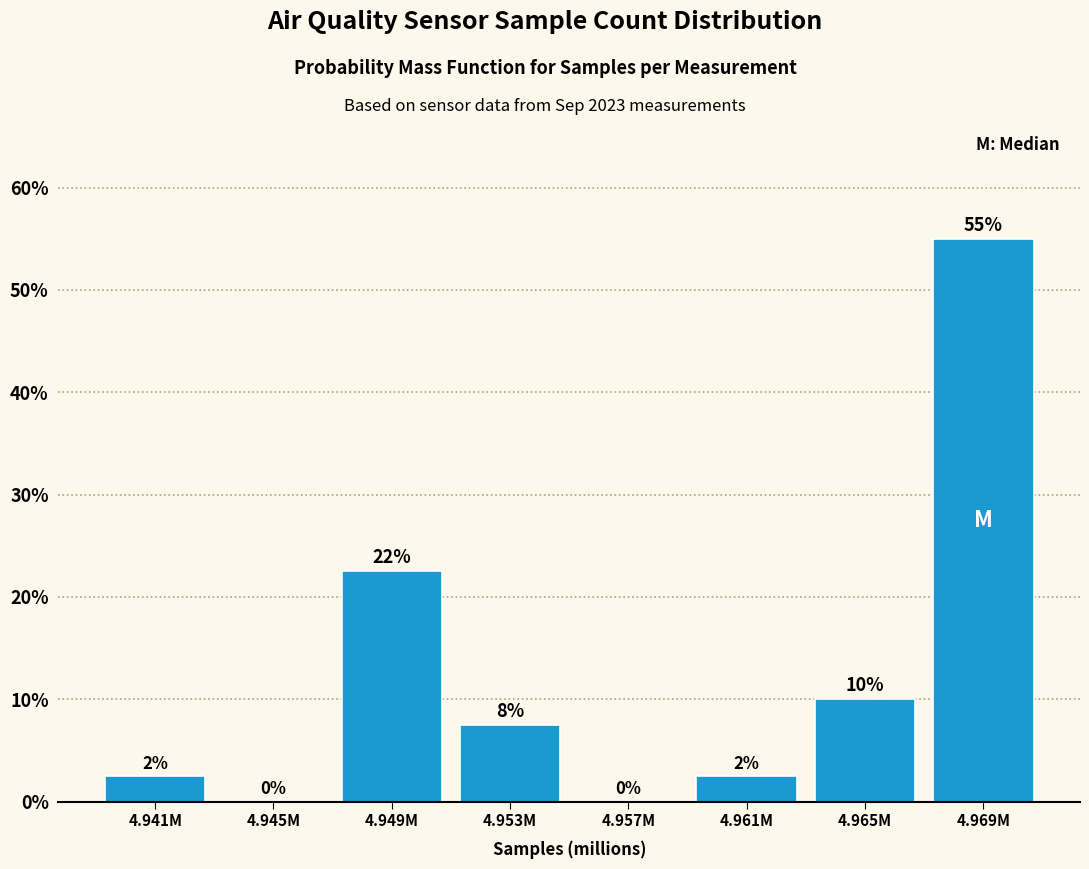

What is the maximum value shown in the chart?

55.0